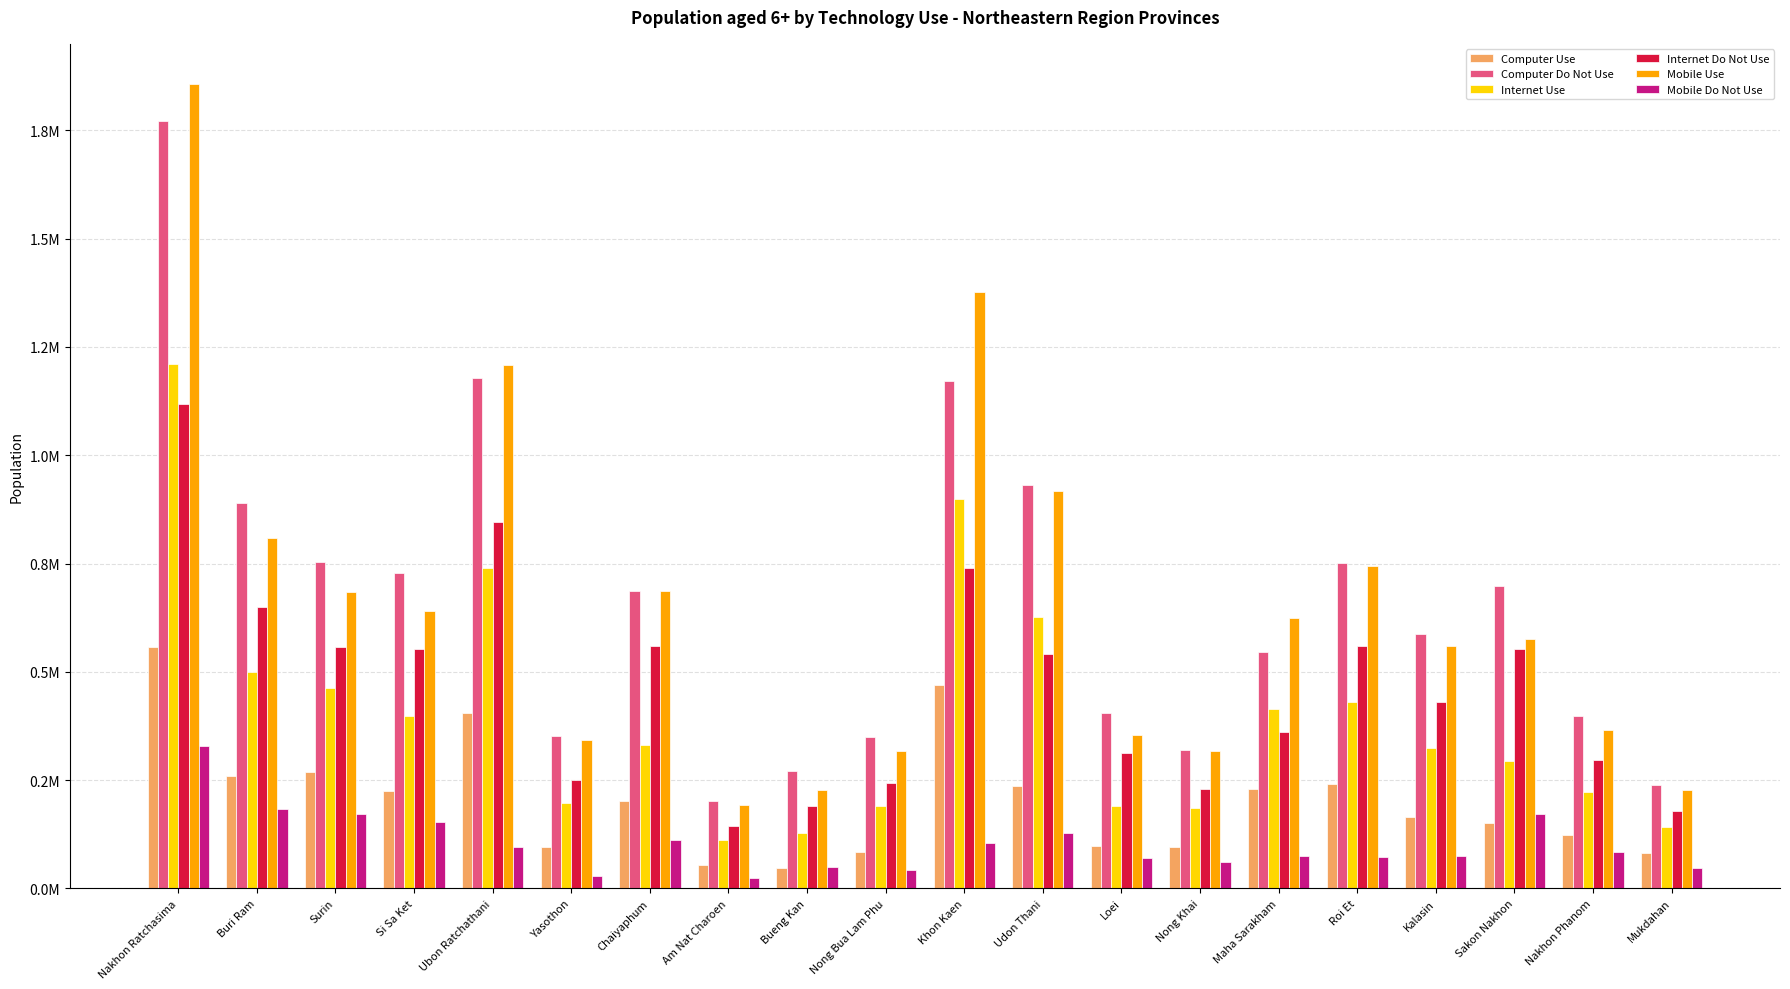

What is the difference between the maximum and minimum values in the Mobile Do Not Use series?

304346.6